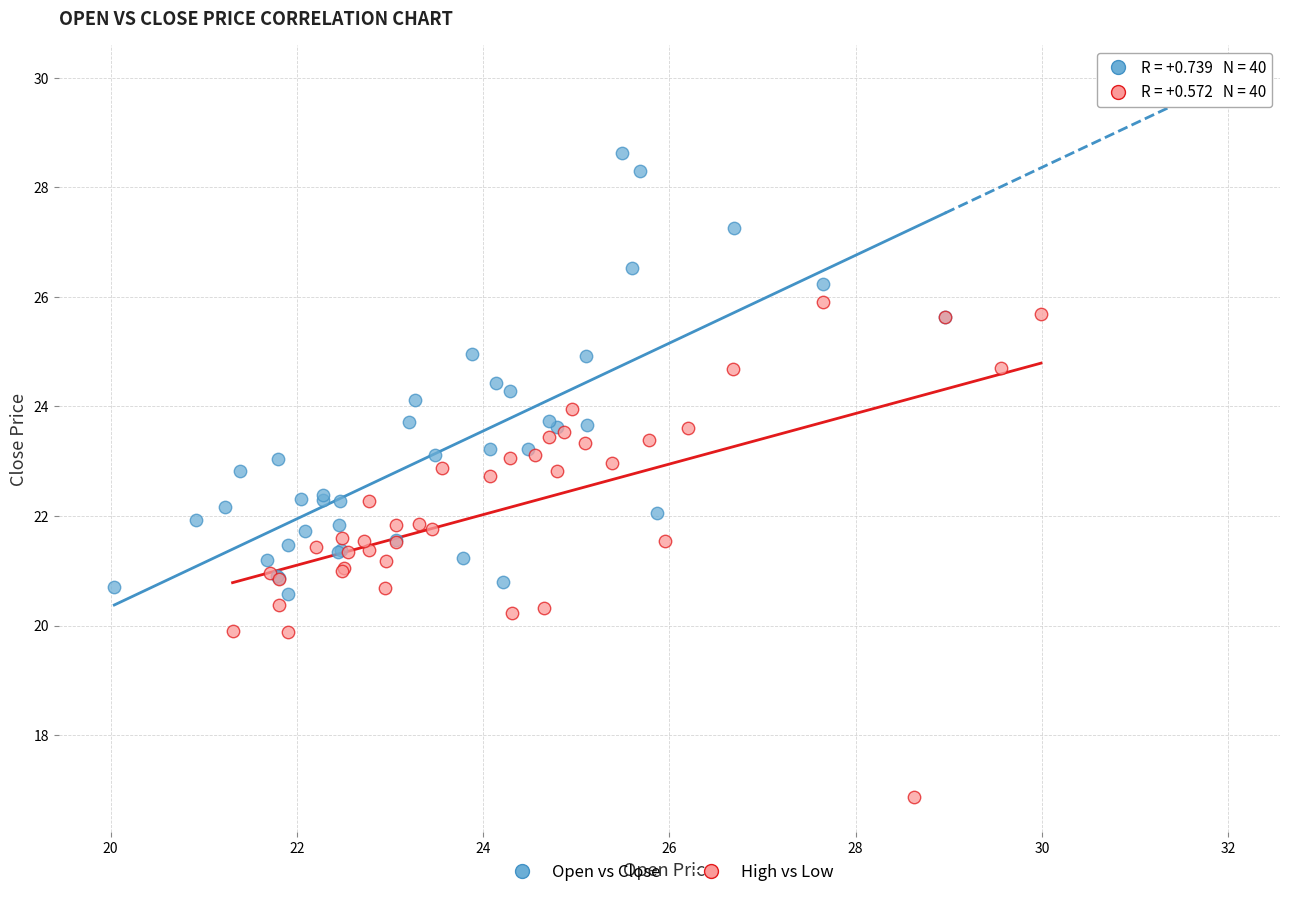

Which series contains the highest Y value?

Open vs Close